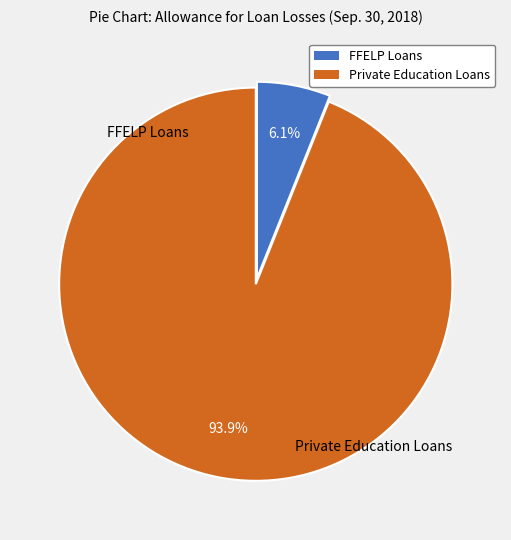

To the nearest percent, what portion does Private Education Loans represent?

94%